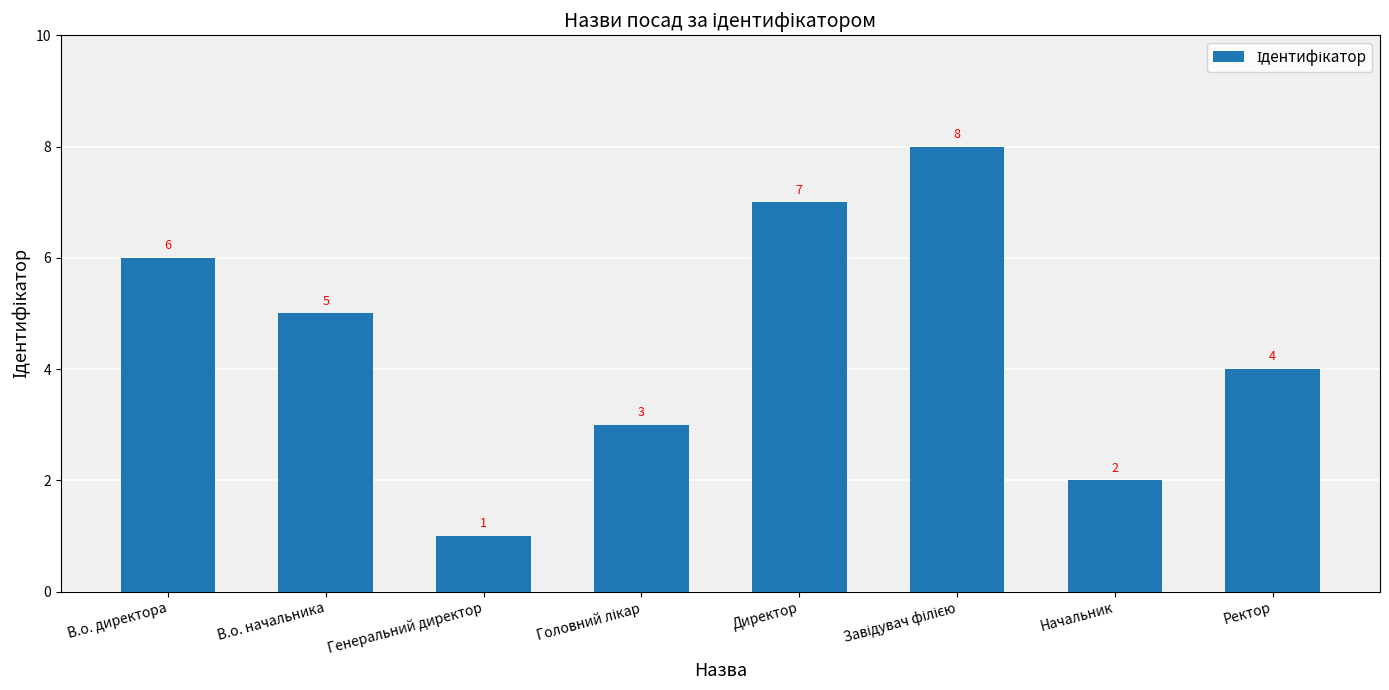

What is the value of the 2nd bar from the left?

5